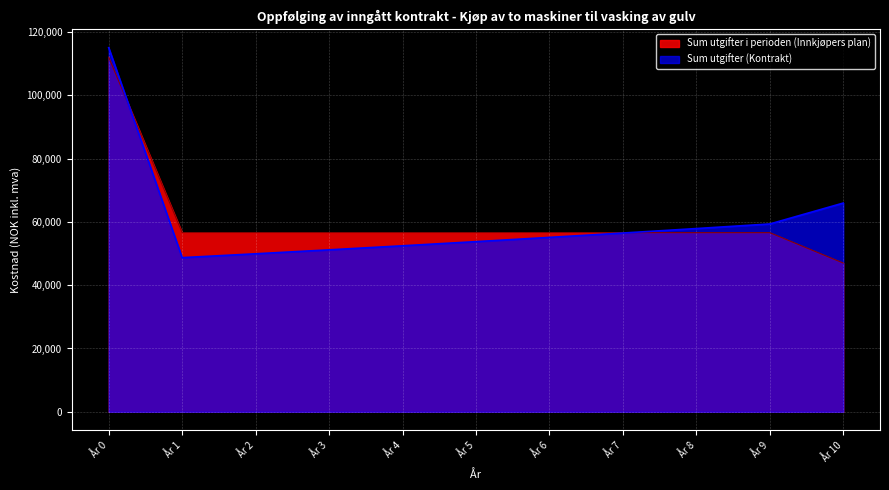

What is the total value across all series at År 8?

114455